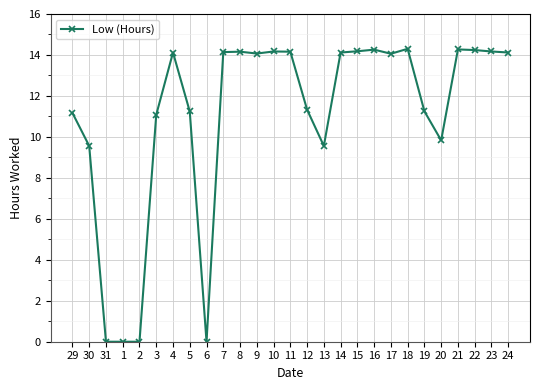

True or false: the data shows 14.3 at 16.

True